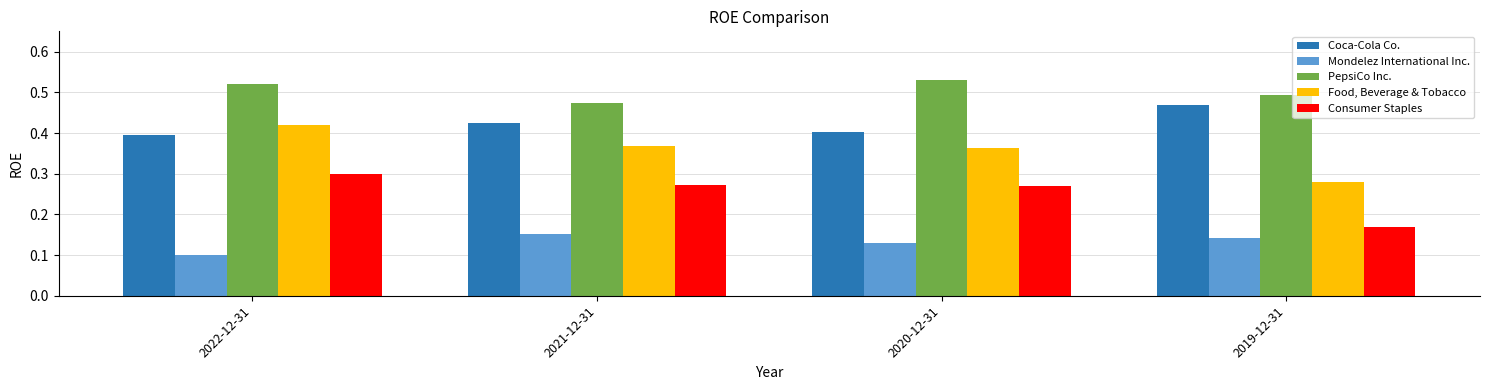

At 2022-12-31, list the series in order from smallest to largest.

Mondelez International Inc., Consumer Staples, Coca-Cola Co., Food, Beverage & Tobacco, PepsiCo Inc.